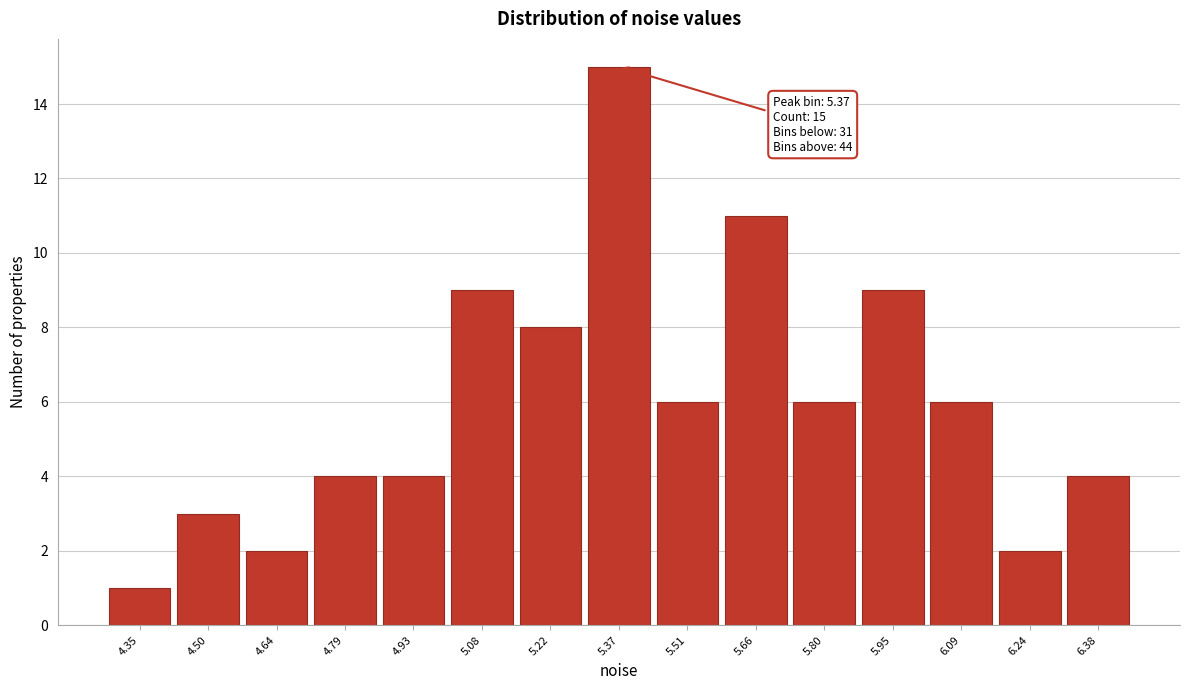

Over which range of the x-axis is the bar tallest?

5.30 to 5.44